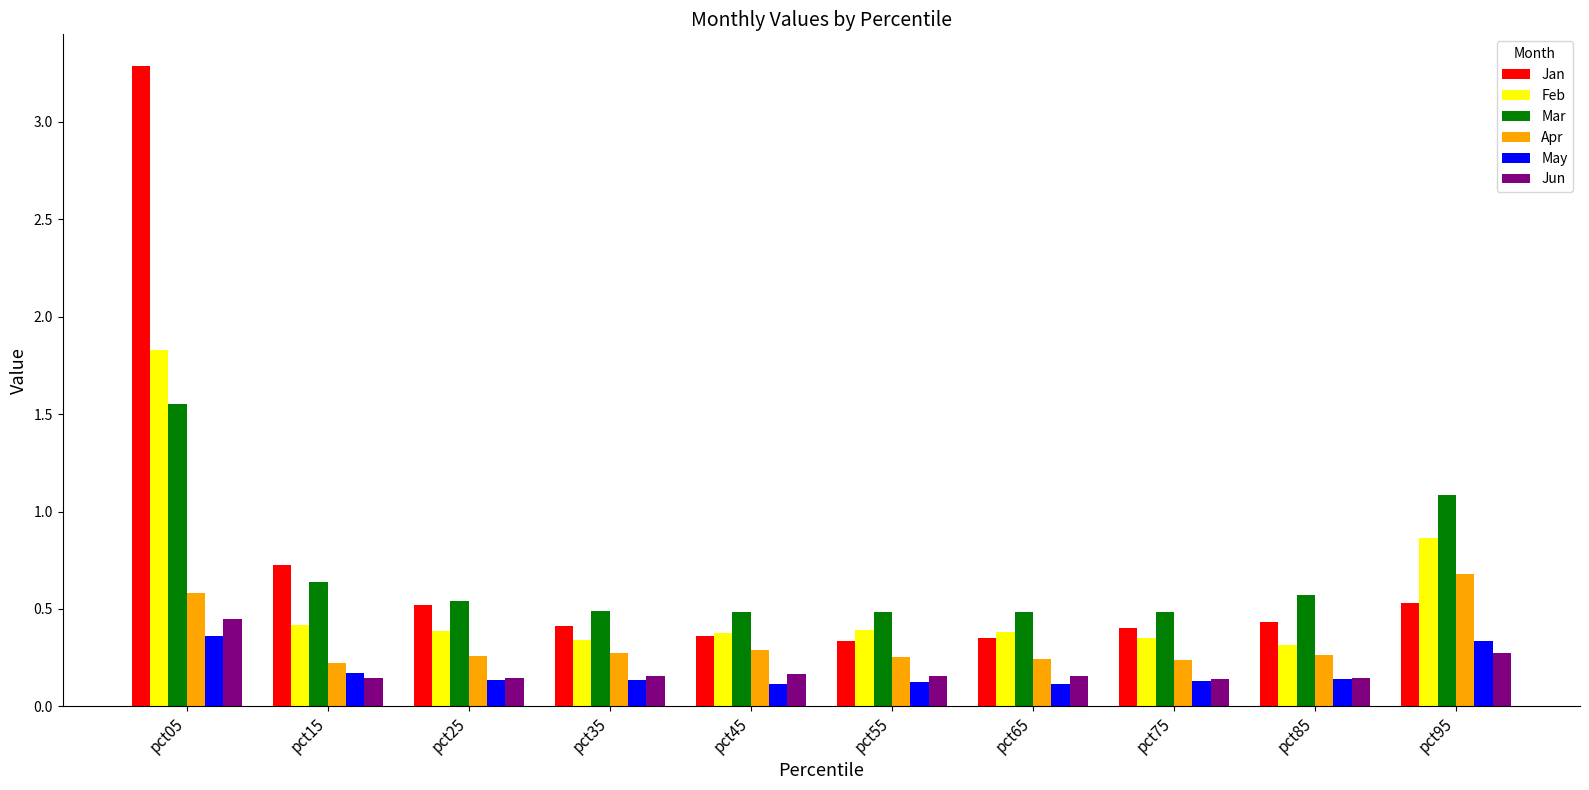

The Jan series shows 0.2 at pct55. True or false?

False